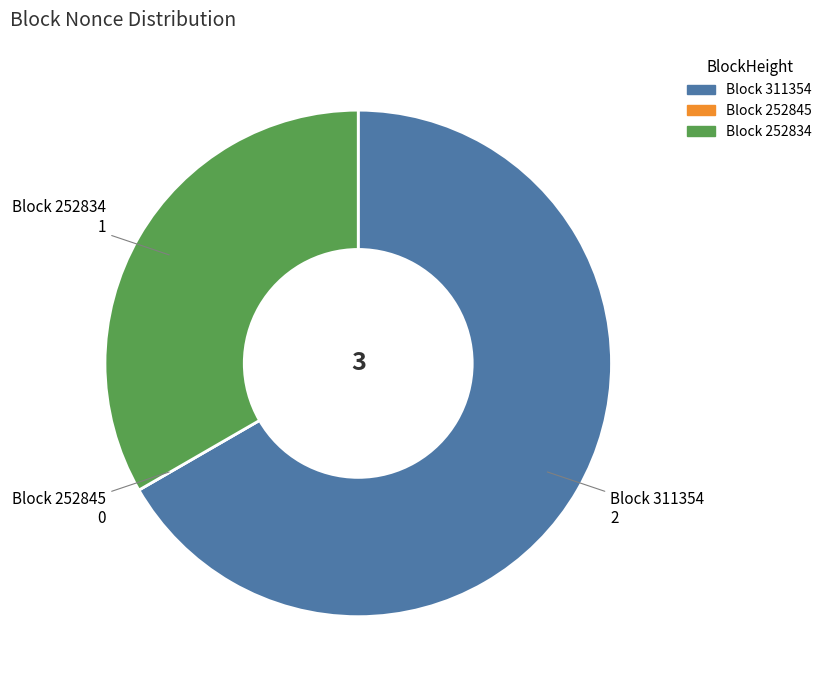

Which slice represents more than half of the pie?

Block 311354